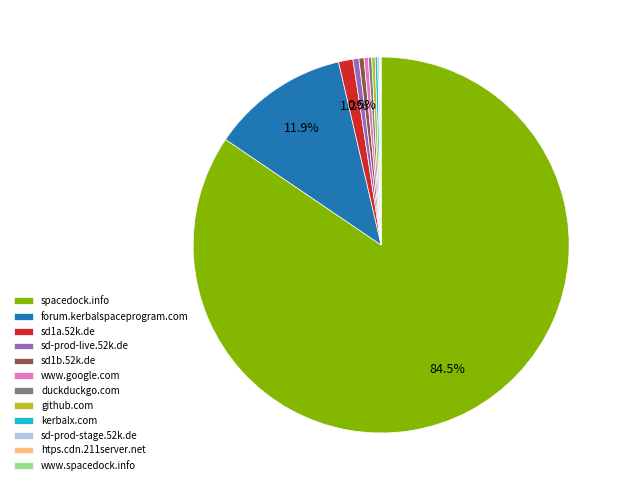

To the nearest percent, what is the difference between the largest and smallest slice percentages?

84%